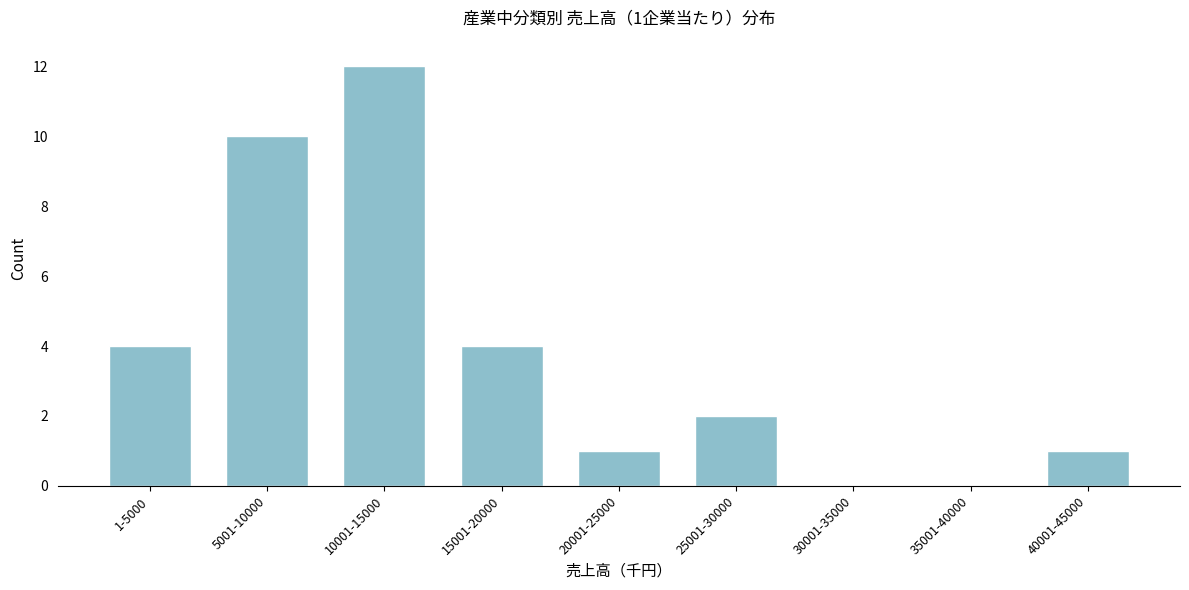

Reading left to right, what are all the values shown in this chart?

1-5000=4	5001-10000=10	10001-15000=12	15001-20000=4	20001-25000=1	25001-30000=2	30001-35000=0	35001-40000=0	40001-45000=1